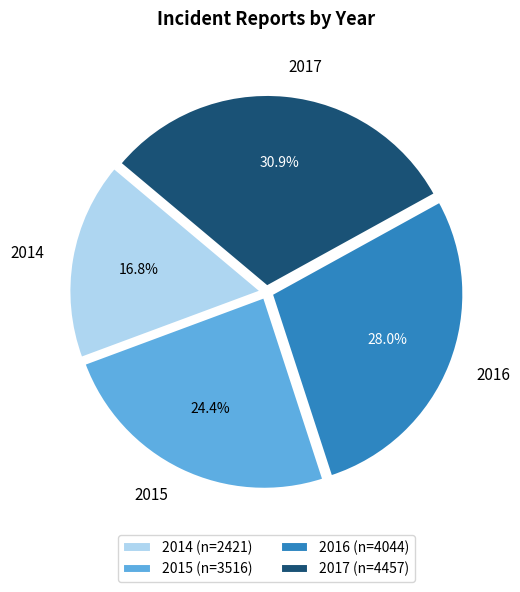

To the nearest percent, what is the difference between the largest and smallest slice percentages?

14%